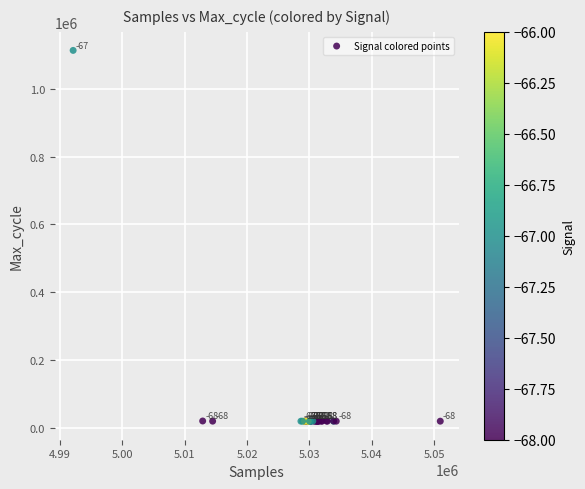

What Y value in the scatter plot is closest to 566578?

20485